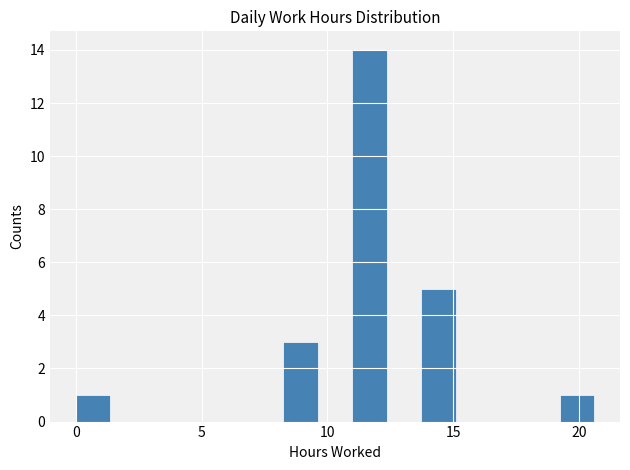

Around what value on the x-axis is the tallest bar? Give the approximate position of its centre, as read against the axis.

11.5